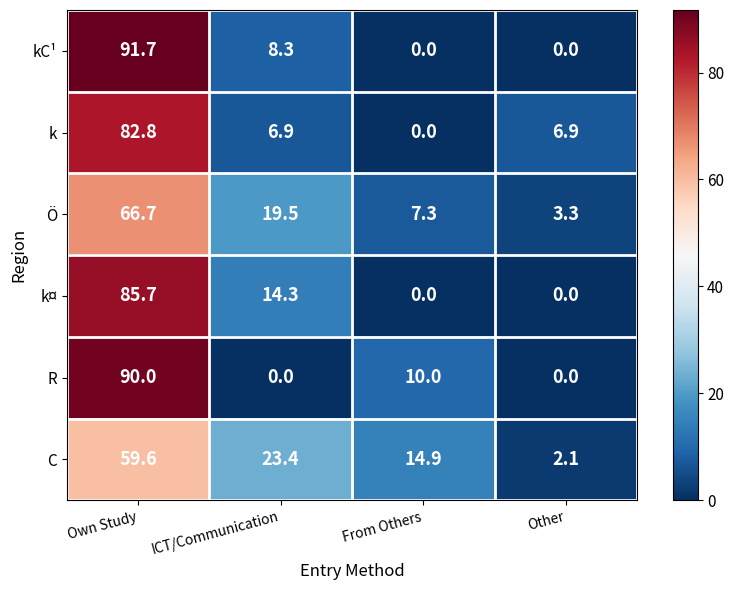

How many positive values does the k¤ series have?

2